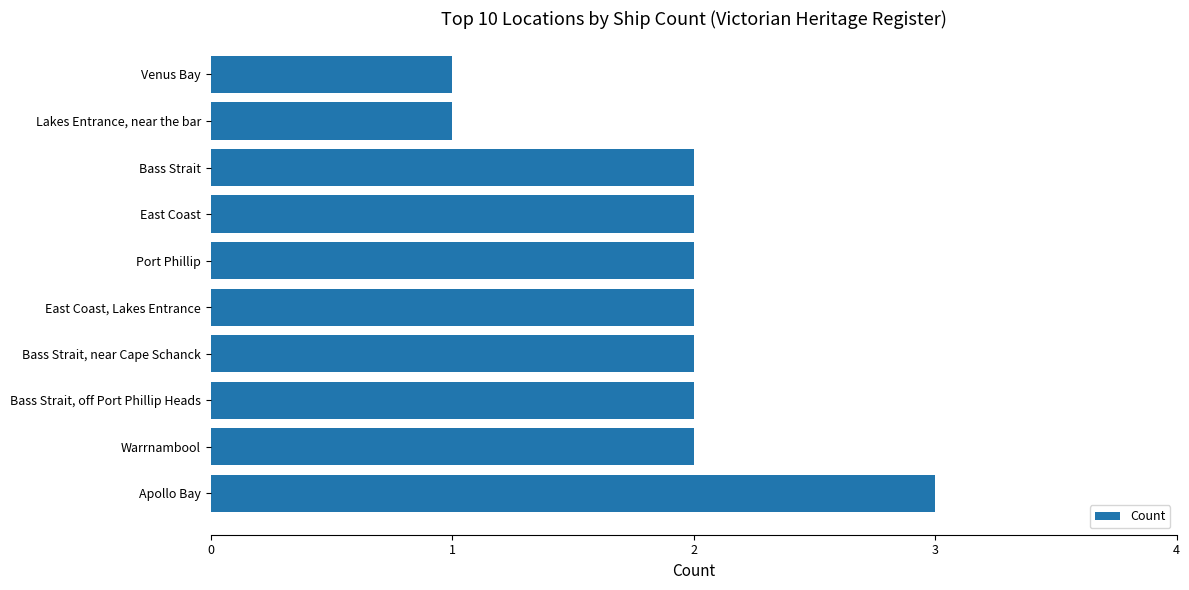

How many bars are there in total?

10